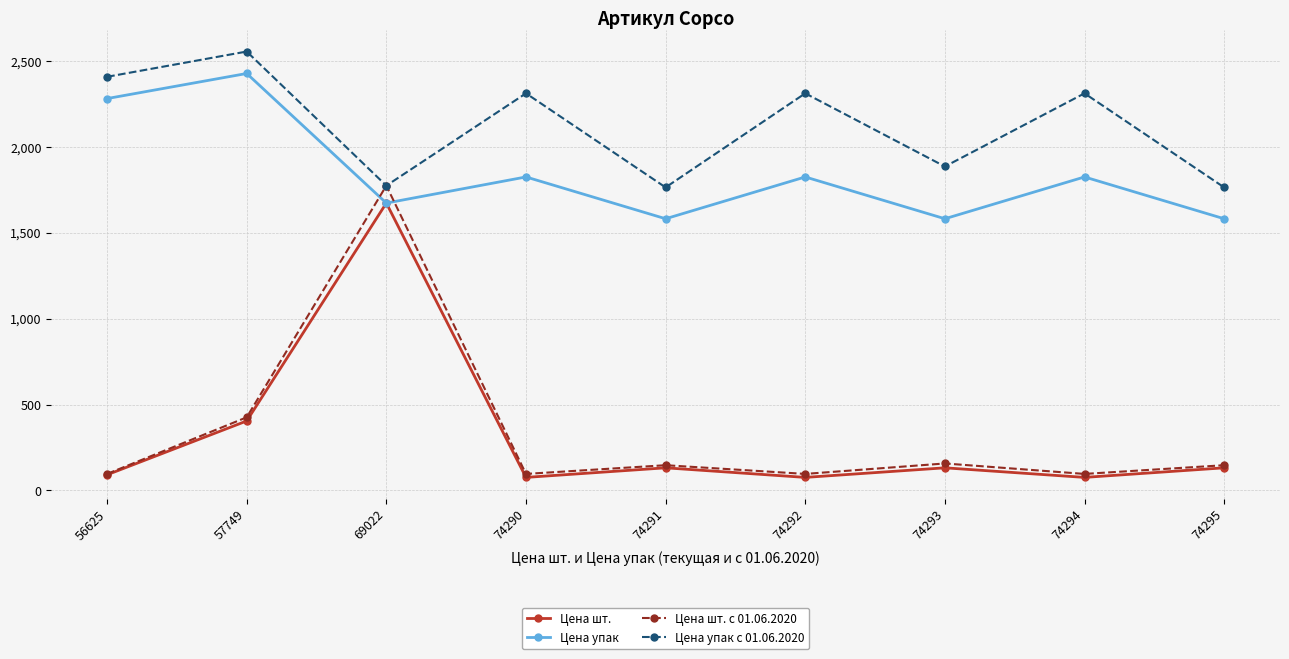

The value of Цена шт. с 01.06.2020 at 69022 is 1774.5. True or false?

True